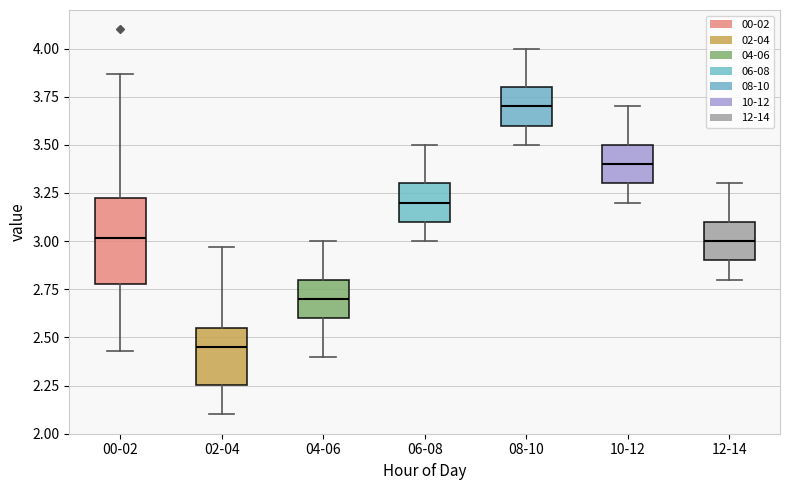

Where does the upper whisker of the box for 12-14 end on the y-axis? The values are not printed on the chart, so give them approximately, as read against the axis.

3.30